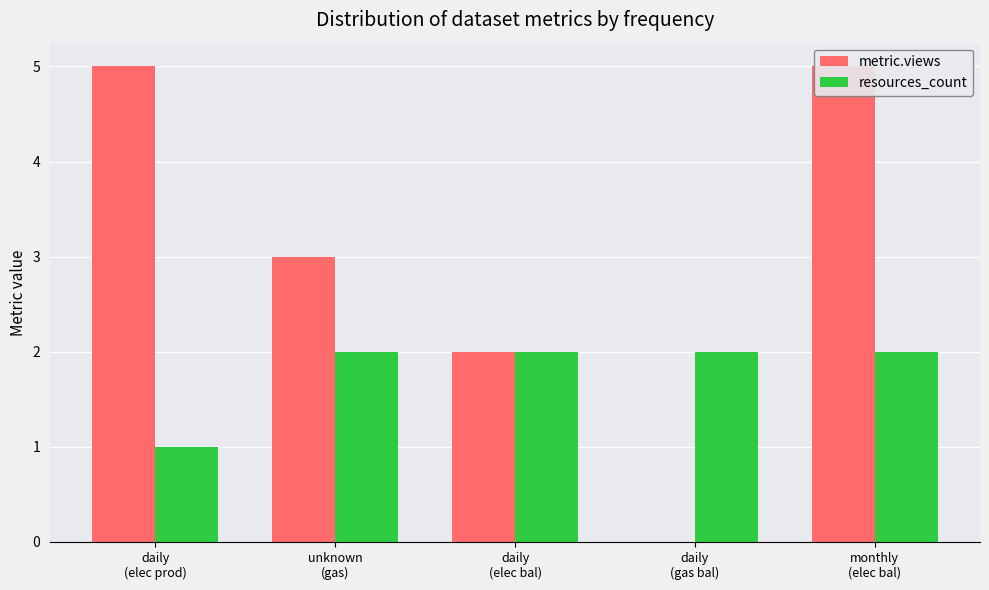

At which category is the sum across all series the highest?

monthly
(elec bal)